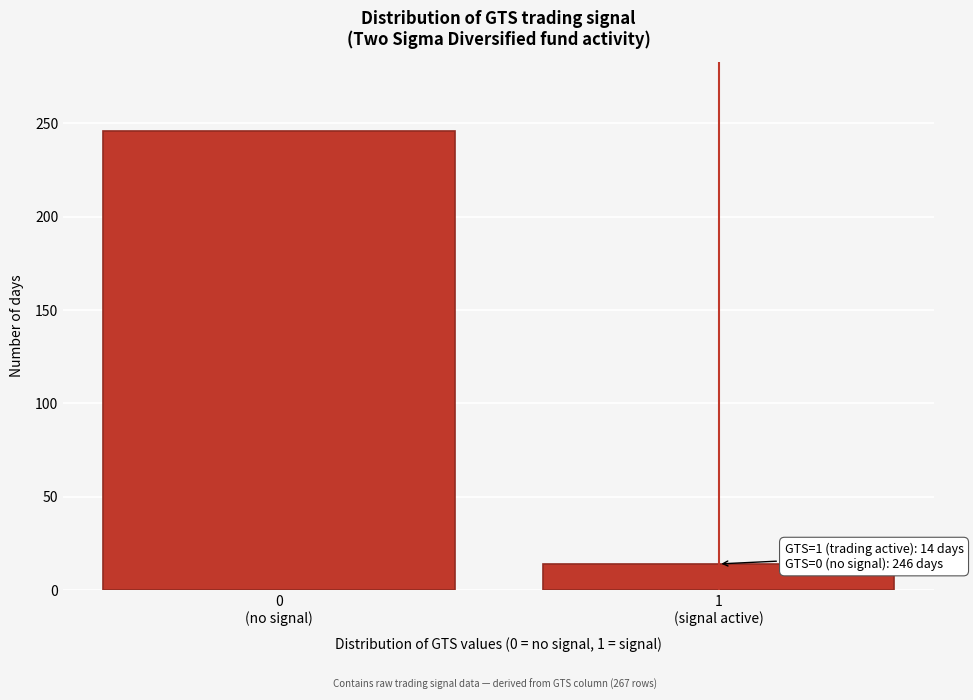

Reading left to right, list all the values displayed in this chart.

246	14